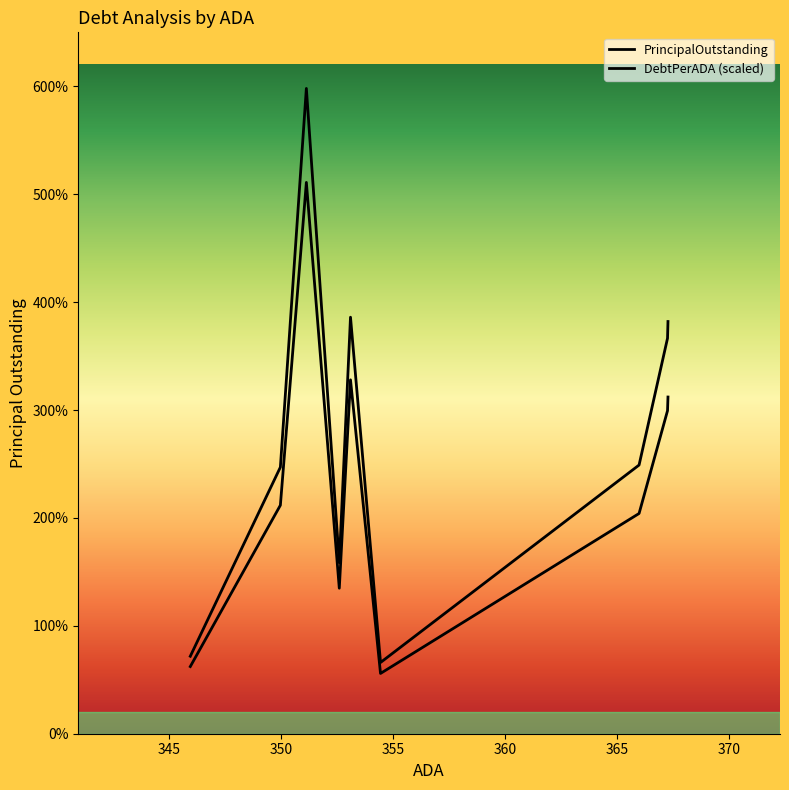

How many lines are shown in the chart?

2